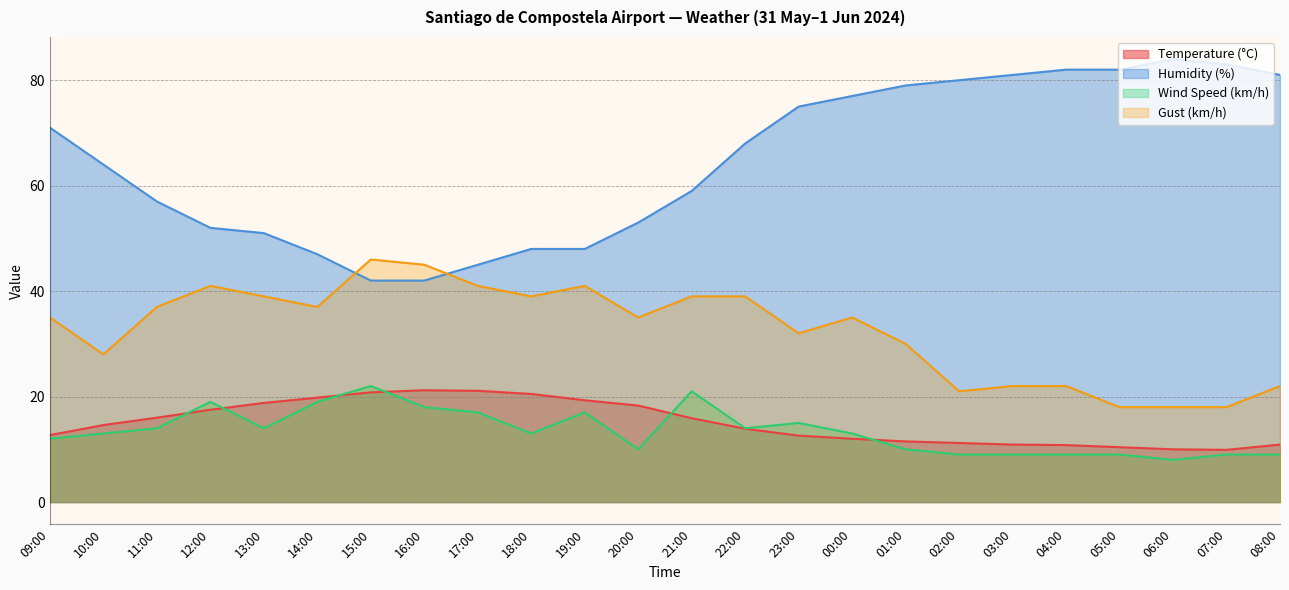

How many values in the Wind Speed (km/h) series are below 13?

10